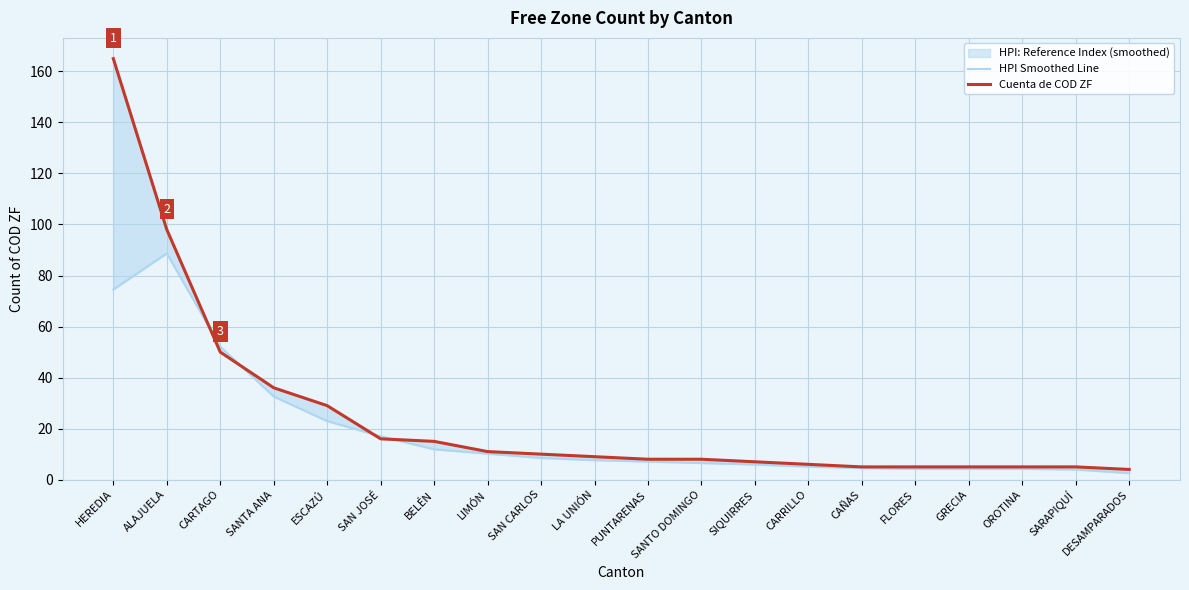

True or false: Cuenta de COD ZF has more than 1 interior local peaks.

False